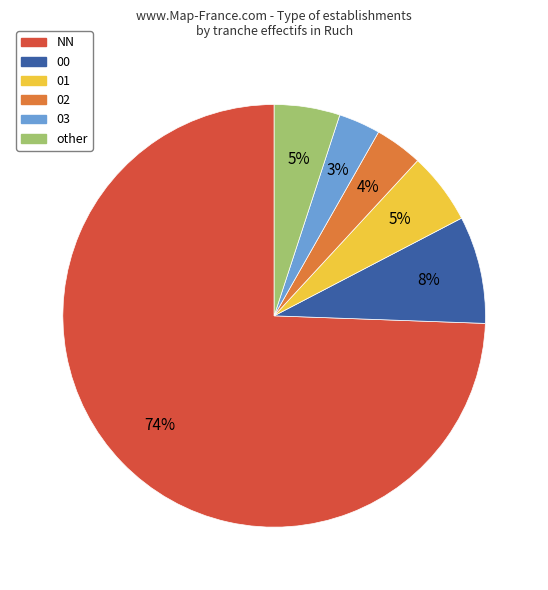

How many segments does this pie chart have?

6